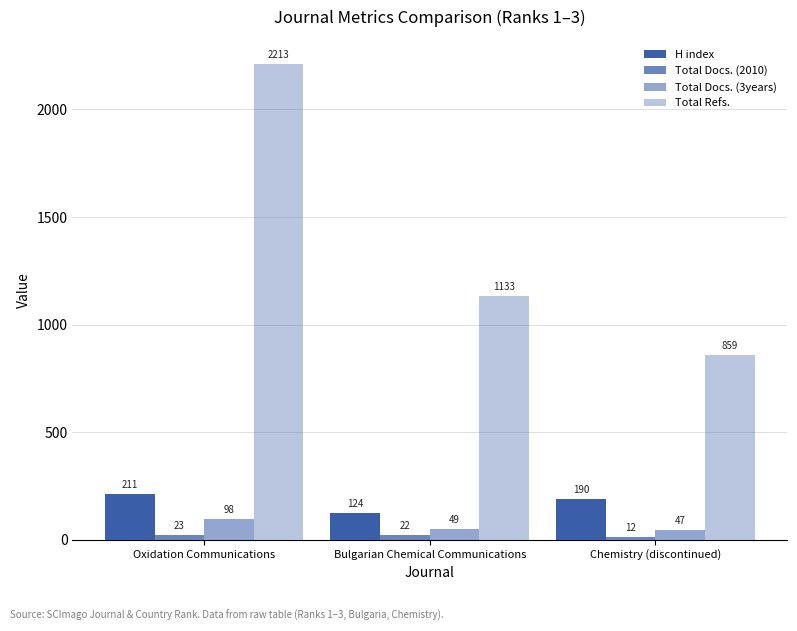

True or false: H index has a value of 190 at Chemistry (discontinued).

True